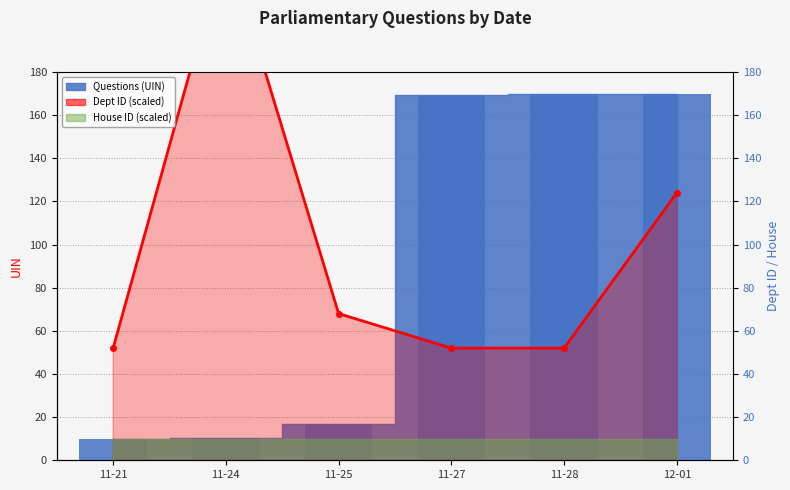

What is the minimum value shown in the chart?

10.0